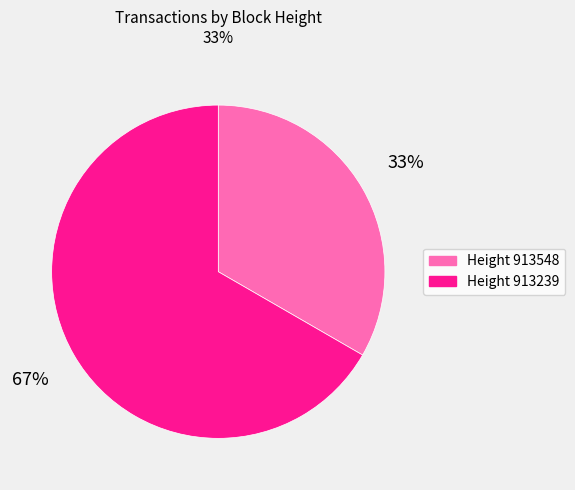

Is there a majority slice in this chart?

Yes